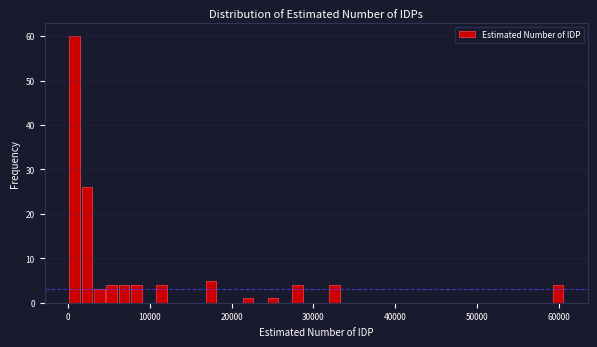

Around what value on the x-axis is the tallest bar? Give the approximate position of its centre, as read against the axis.

1000